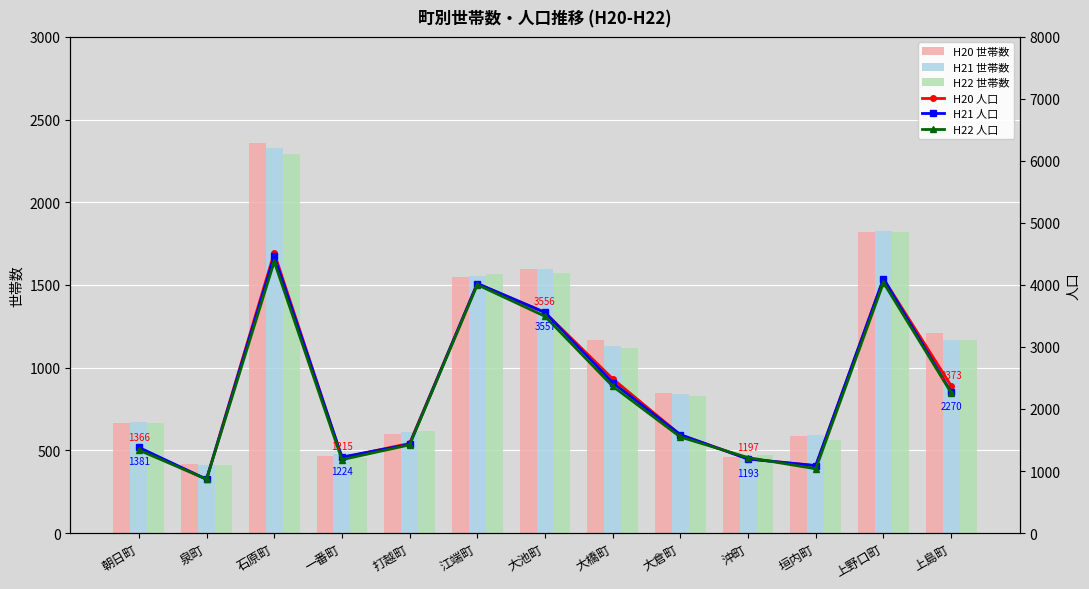

What is the value of the H22 人口 bar at the 3rd from the left?

4376